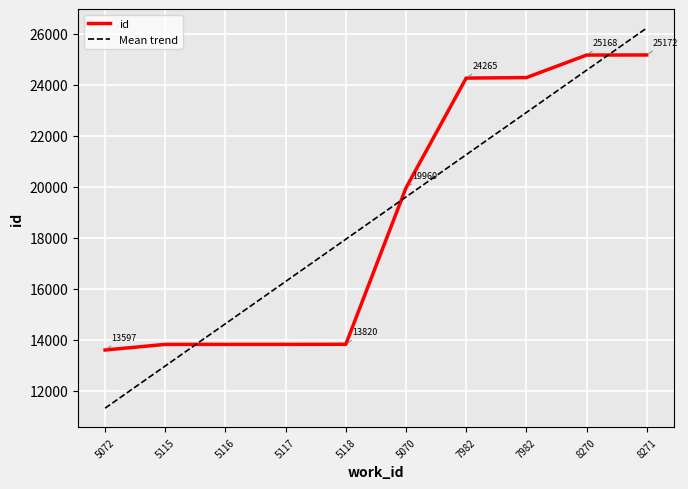

What is the spread (max minus min) of values at 7982?

3007.2